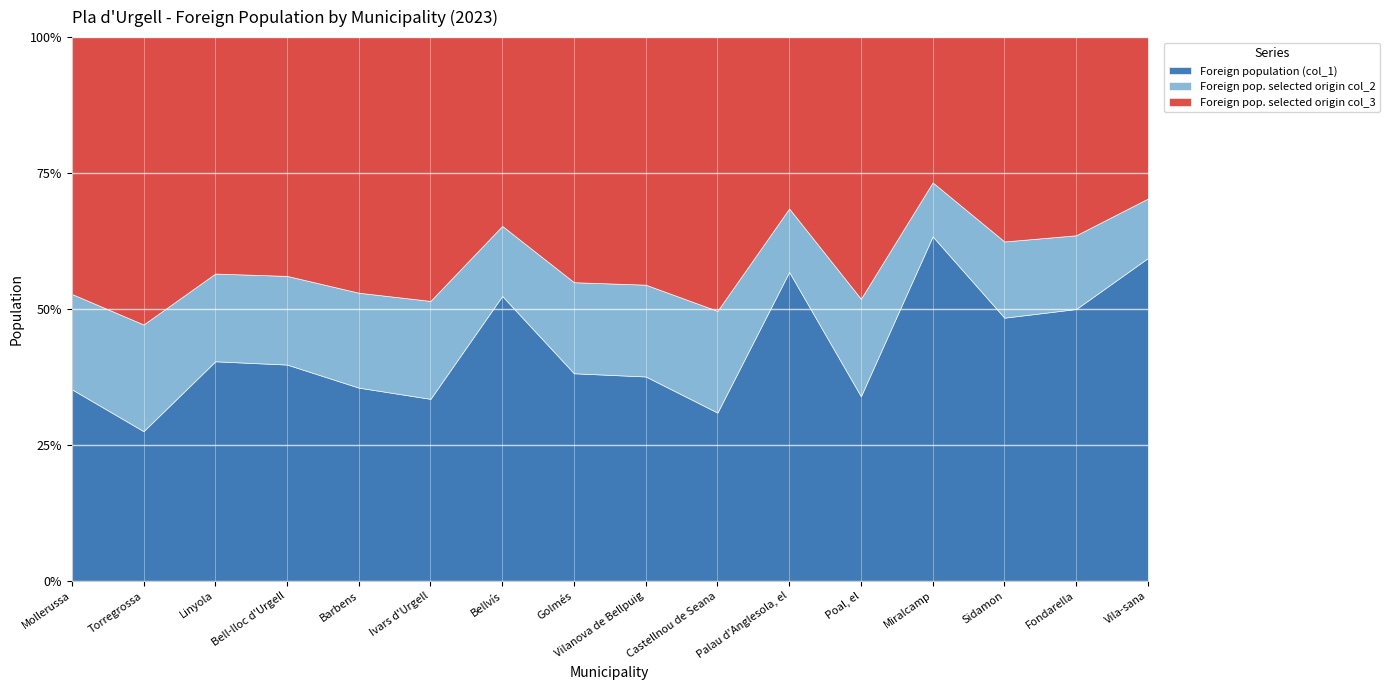

The value of Foreign pop. selected origin col_2 at Castellnou de Seana is 55. True or false?

True